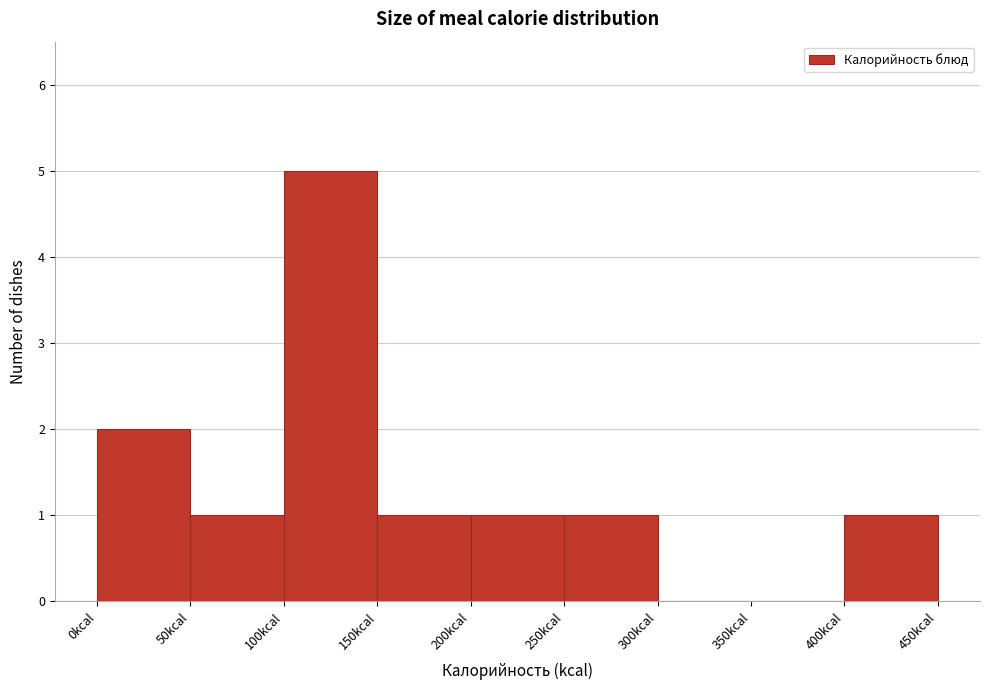

Reading left to right, transcribe this chart: for each bar, give the range it covers on the x-axis and its height. The values are not printed on the chart, so give them approximately, as read against the axis.

0 to 50: 2
50 to 100: 1
100 to 150: 5
150 to 200: 1
200 to 250: 1
250 to 300: 1
300 to 350: 0
350 to 400: 0
400 to 450: 1